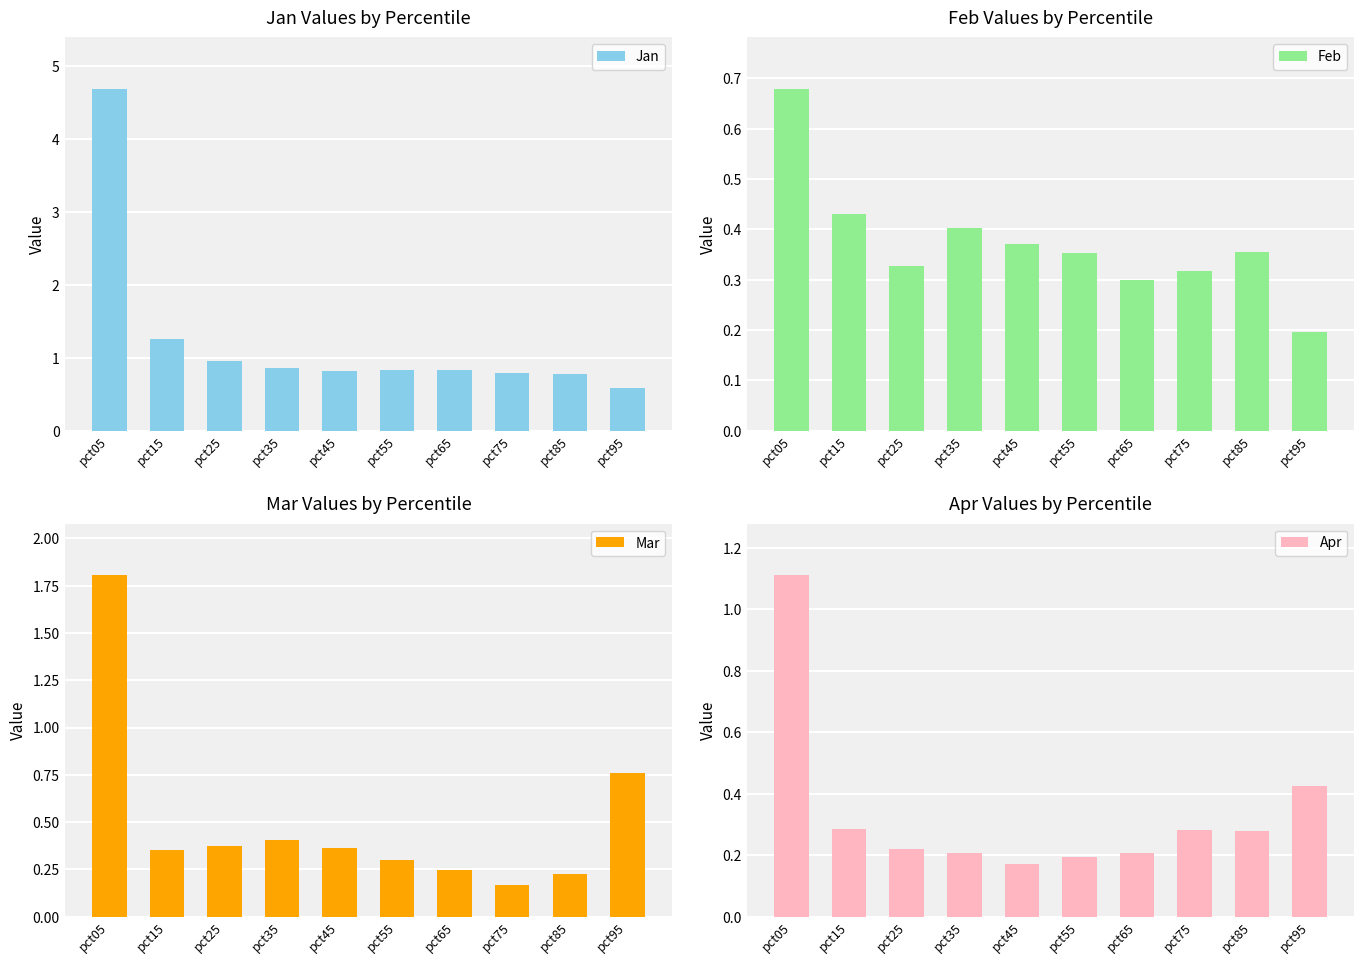

List the series in order of their peak value, lowest first.

Feb, Apr, Mar, Jan